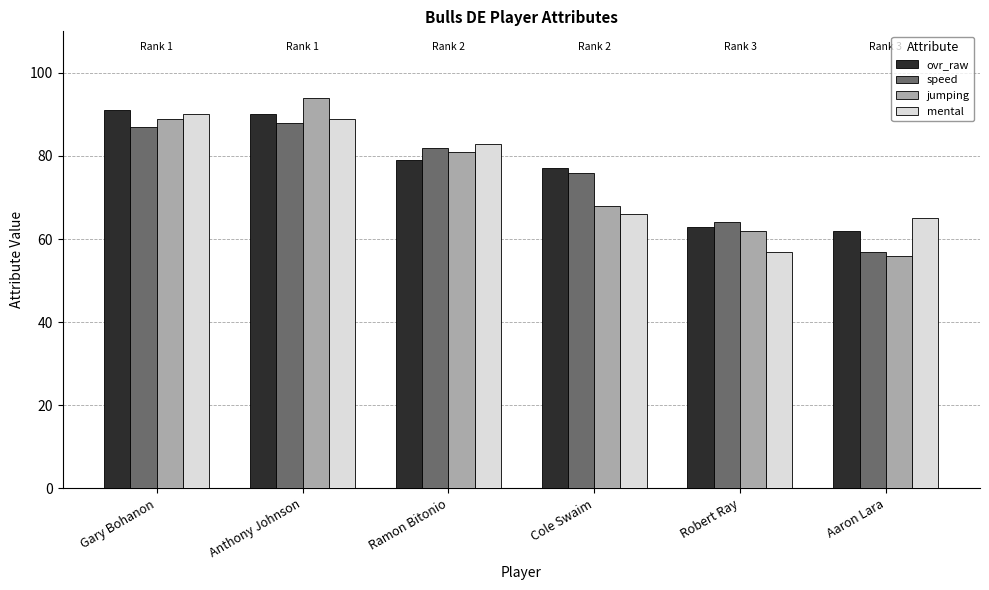

What position from the right is Aaron Lara?

1